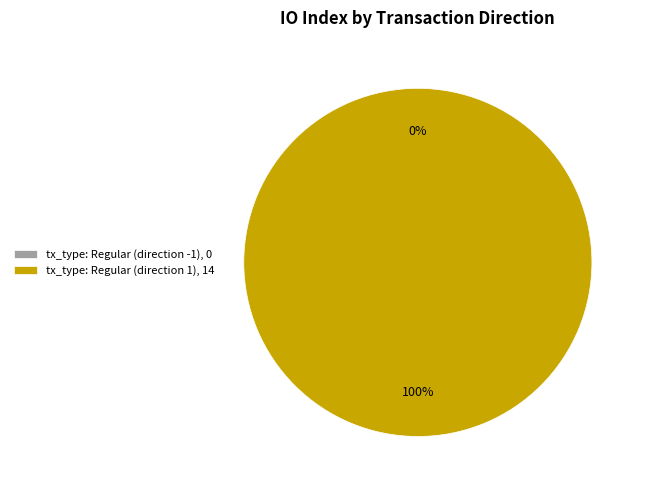

To the nearest percent, what is the average slice percentage?

50%